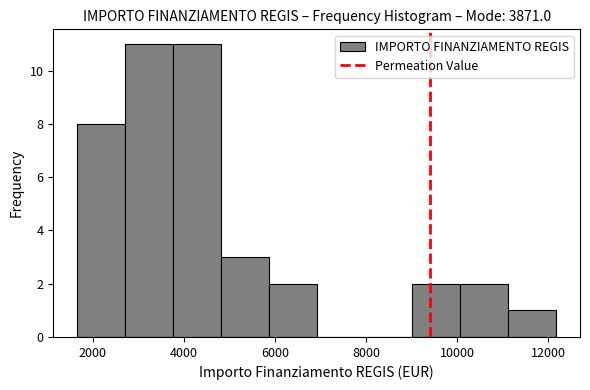

Reading left to right, list every bar in this chart as the range it spans on the x-axis followed by its height. Neither the bar edges nor the heights are printed on the chart, so give them approximately, as read against the axes.

1600 to 2800: 8
2800 to 3800: 11
3800 to 4800: 11
4800 to 5800: 3
5800 to 7000: 2
7000 to 8000: 0
8000 to 9000: 0
9000 to 10000: 2
10000 to 11200: 2
11200 to 12200: 1